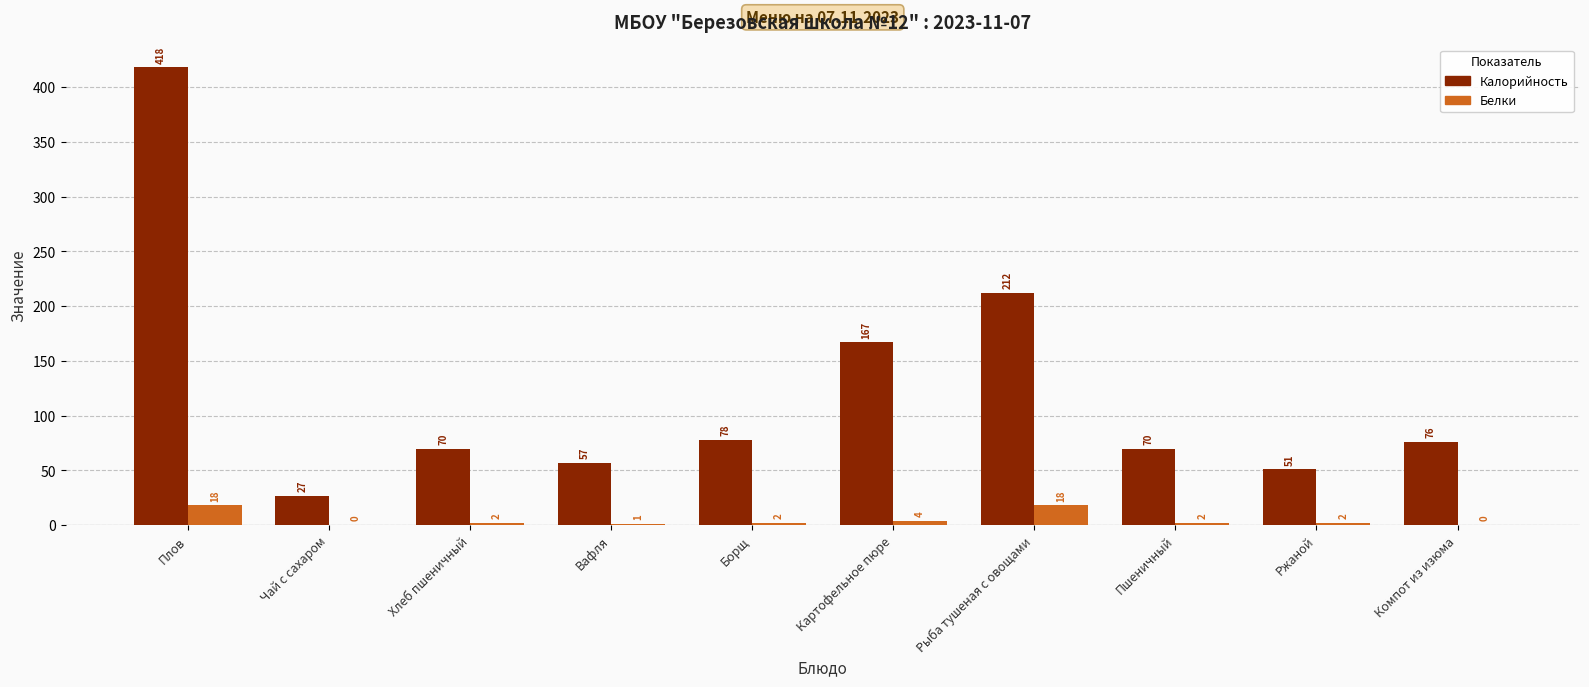

What is the maximum value for Калорийность?

418